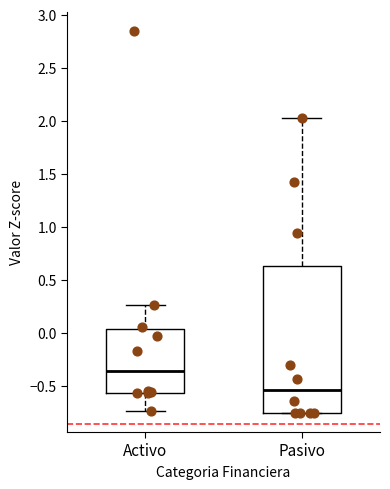

Reading left to right, transcribe this box plot: for each box, give where its median line is, the range the box spans, and where its two whiskers end, as read against the y-axis. The values are not printed on the chart, so give them approximately, as read against the axis.

Activo: median -0.35, box -0.55 to 0.05, whiskers -0.75 to 0.25
Pasivo: median -0.55, box -0.75 to 0.65, whiskers -0.75 to 2.05